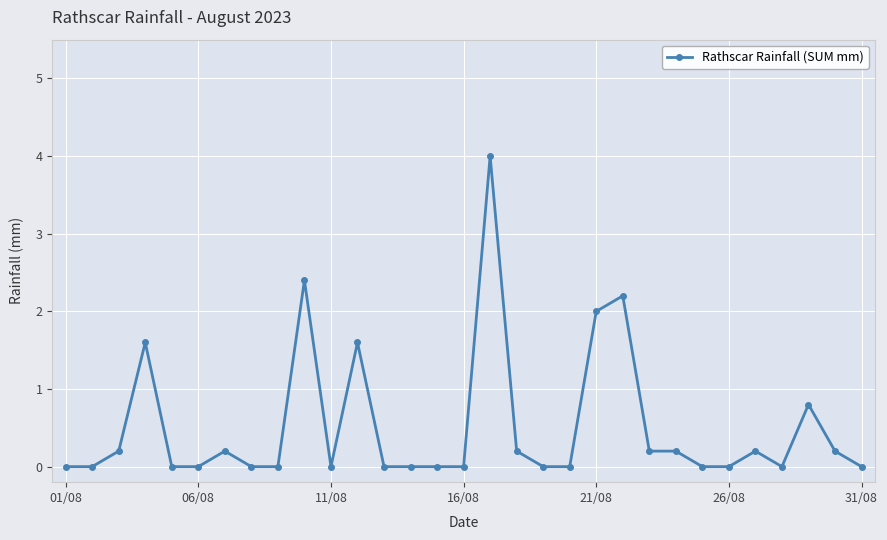

True or false: there are more than 1 points higher than both neighbors.

True